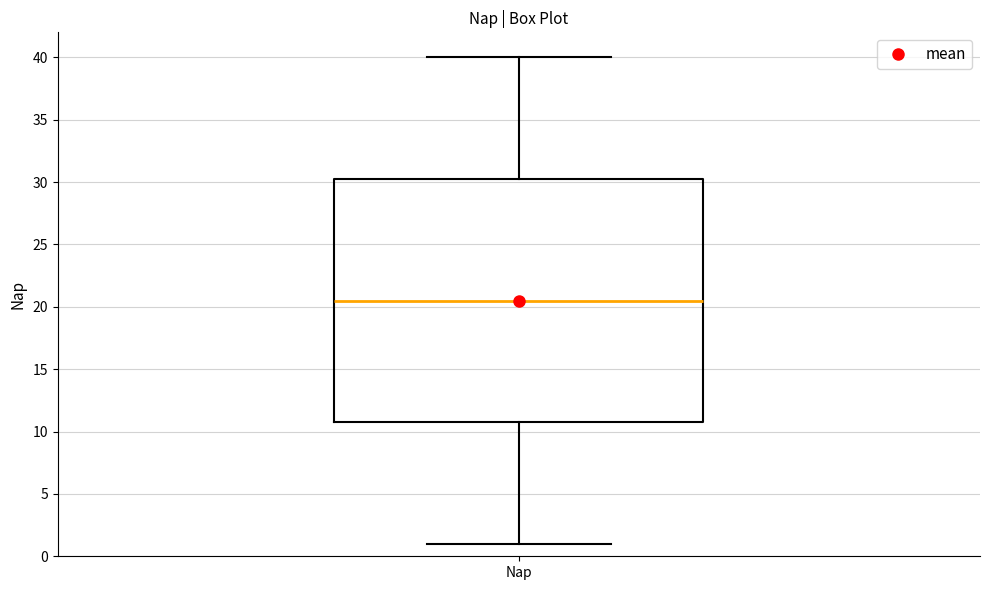

Where is the upper edge of the box for Nap on the y-axis? The values are not printed on the chart, so give them approximately, as read against the axis.

30.5